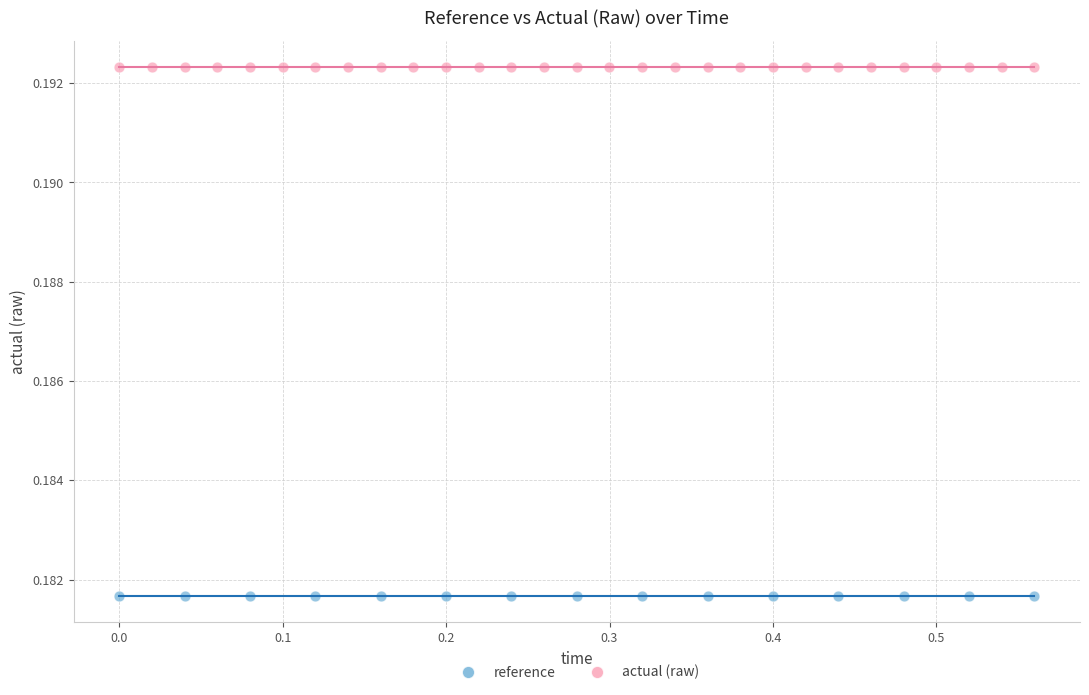

What are all the series names shown in the legend?

reference, actual (raw)